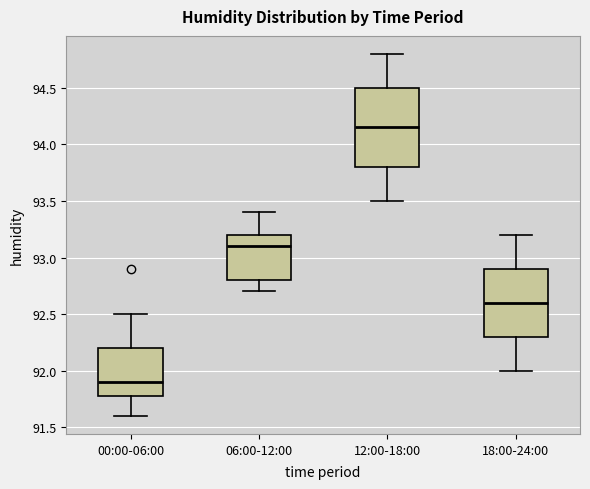

Reading left to right, transcribe this box plot: for each box, give where its median line is, the range the box spans, and where its two whiskers end, as read against the y-axis. The values are not printed on the chart, so give them approximately, as read against the axis.

00:00-06:00: median 91.90, box 91.80 to 92.20, whiskers 91.60 to 92.50
06:00-12:00: median 93.10, box 92.80 to 93.20, whiskers 92.70 to 93.40
12:00-18:00: median 94.15, box 93.80 to 94.50, whiskers 93.50 to 94.80
18:00-24:00: median 92.60, box 92.30 to 92.90, whiskers 92.00 to 93.20